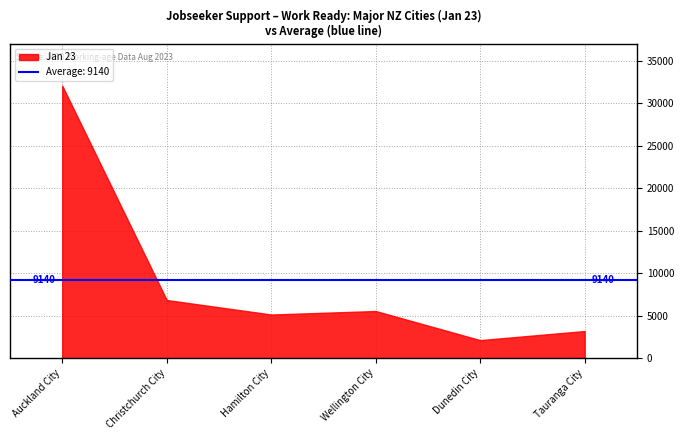

What is the label of the 1st point from the right?

Tauranga City